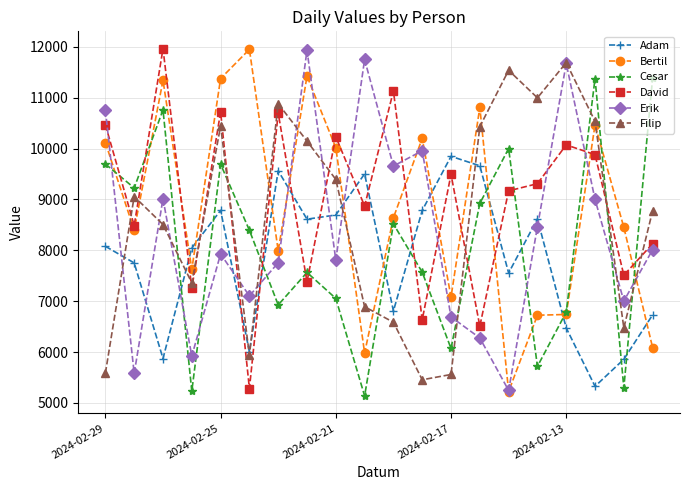

True or false: Filip has more than 2 points higher than both neighbors.

True